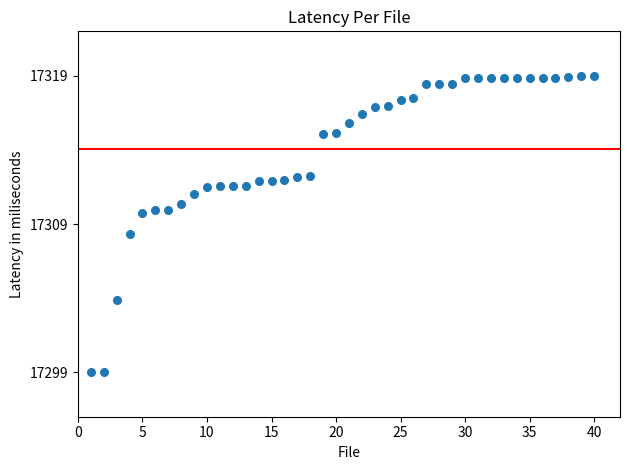

What is the range of Y values (max minus min)?

20.0